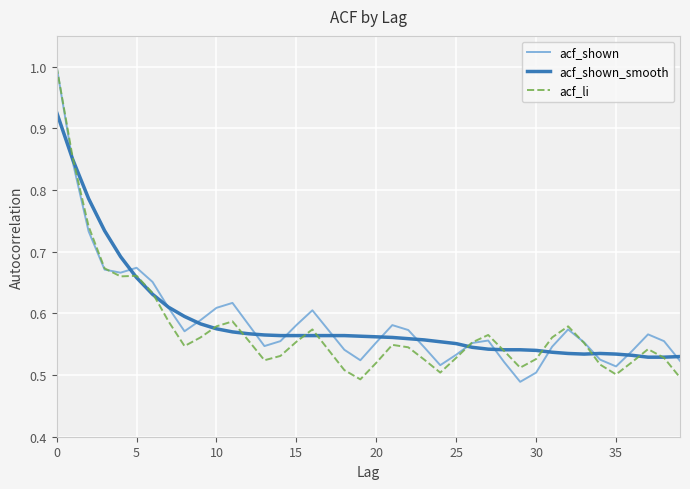

Count the number of data series in this chart.

3